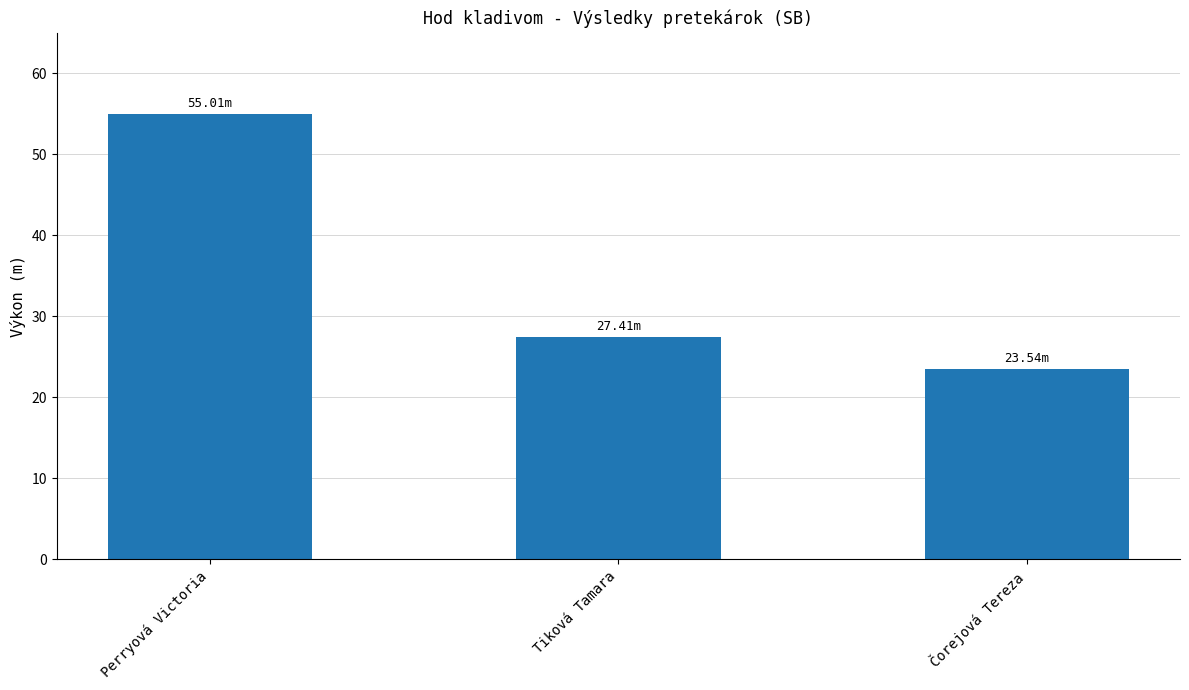

Is it true that the value at Perryová Victoria is 84.1?

False